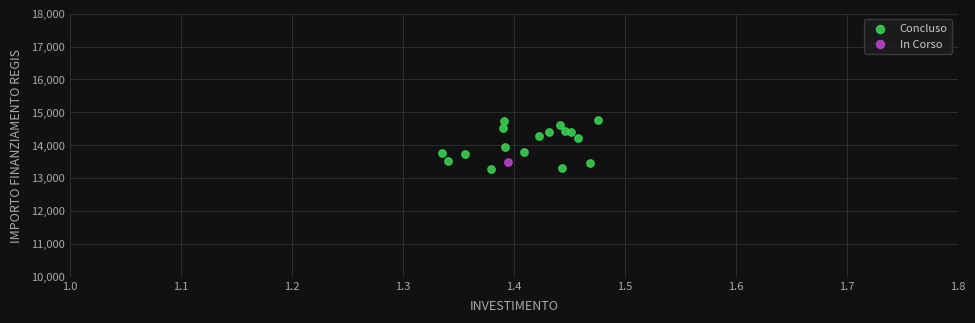

What are all the series names shown in the legend?

Concluso, In Corso